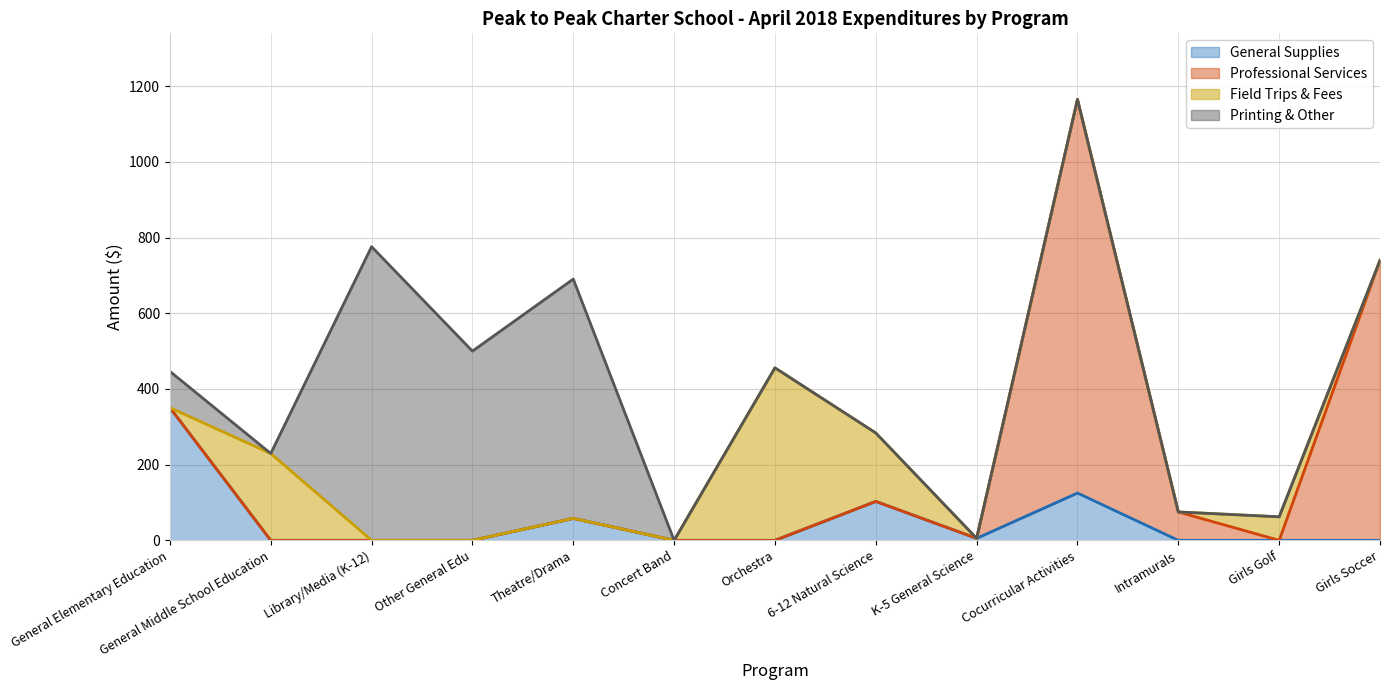

Reading left to right, what are all the values shown in this chart?

General Supplies: 350.6	0.0	0.0	0.0	58.0	0.0	0.0	102.8	5.2	125.0	0.0	0.0	0.0
Professional Services: 0.0	0.0	0.0	0.0	0.0	0.0	0.0	0.0	0.0	1040.0	75.0	0.0	740.0
Field Trips & Fees: 0.0	229.5	0.0	0.0	0.0	0.0	455.9	180.9	0.0	0.0	0.0	62.2	0.0
Printing & Other: 96.0	0.0	776.0	500.0	632.4	0.0	0.0	0.0	0.0	0.0	0.0	0.0	0.0